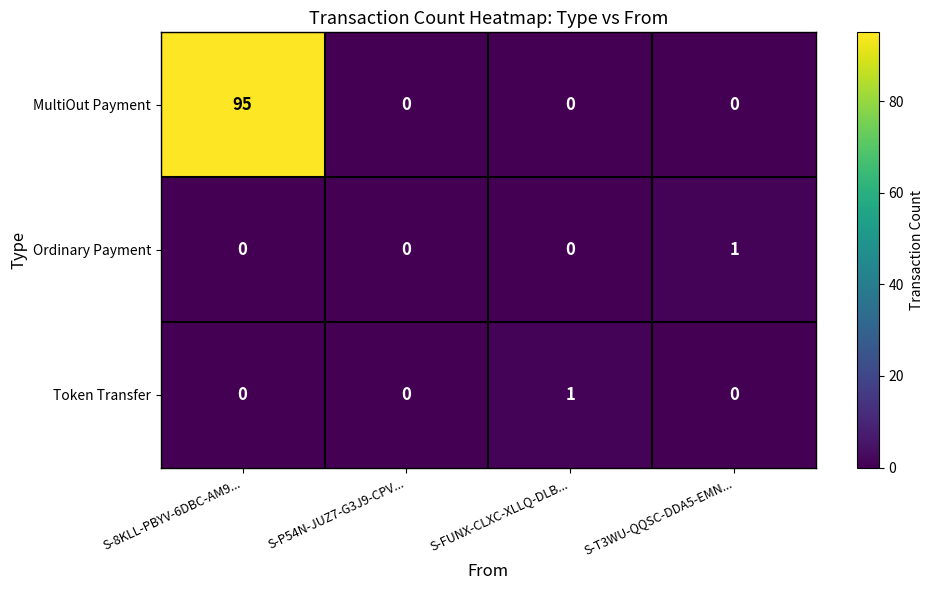

Count the MultiOut Payment values in the range 0 to 95.

4